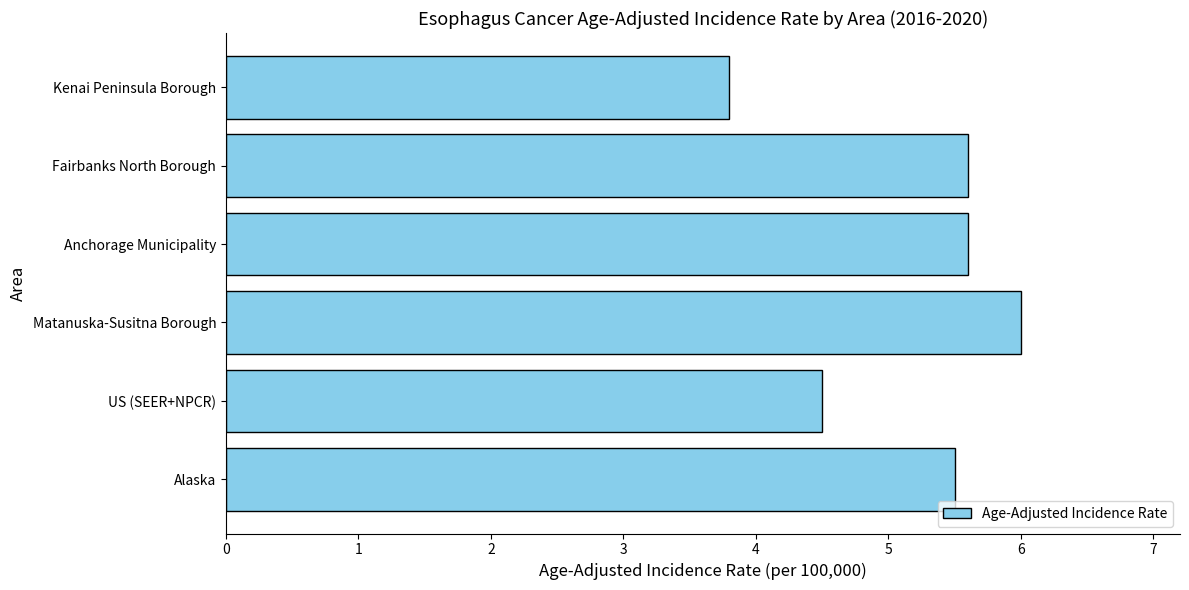

How many bars are there in total?

6